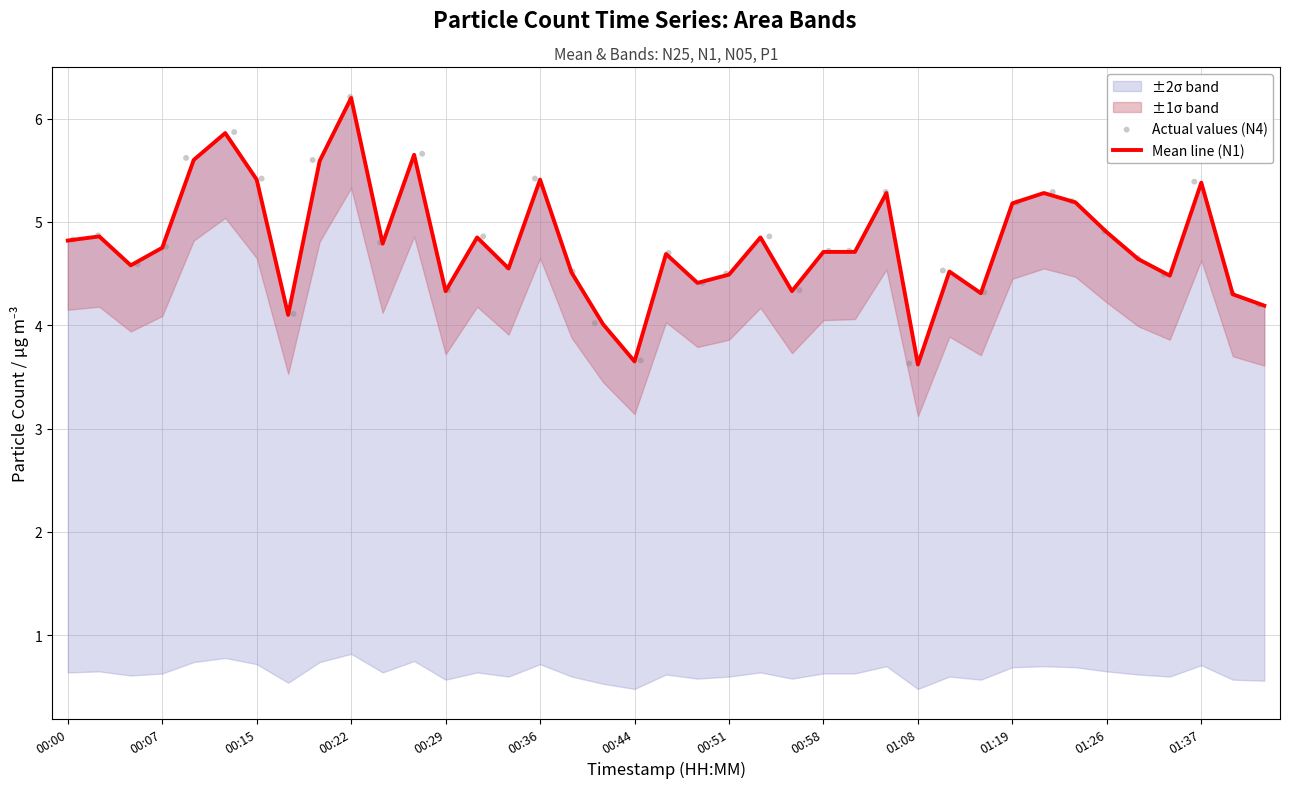

Is the value of Actual values (N4) at 27 greater than the value of Mean line (N1) at 16?

No